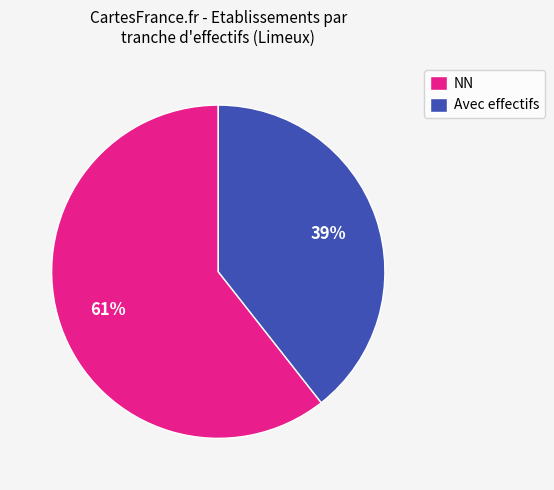

Rank the categories by value from highest to lowest.

NN, Avec effectifs